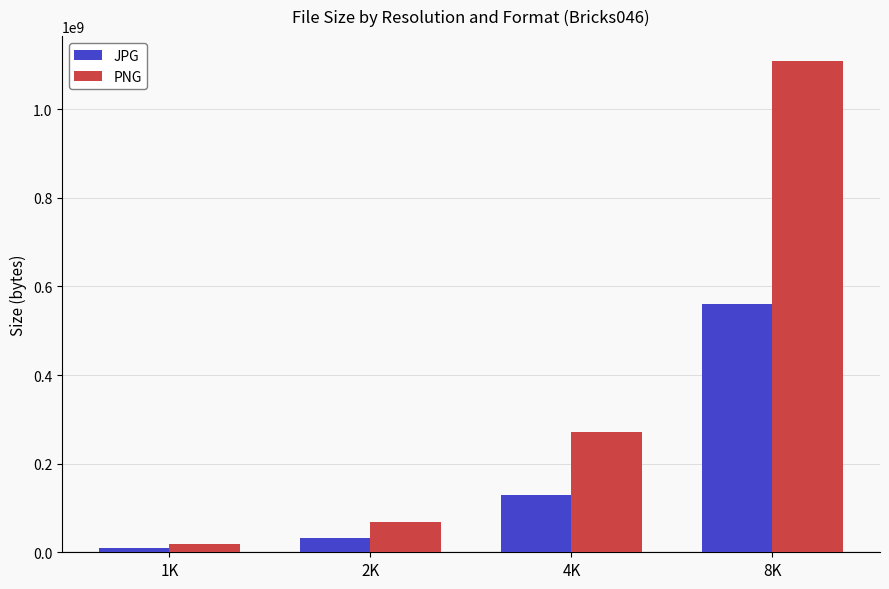

Is the value of PNG at 1K greater than the value of JPG at 2K?

No